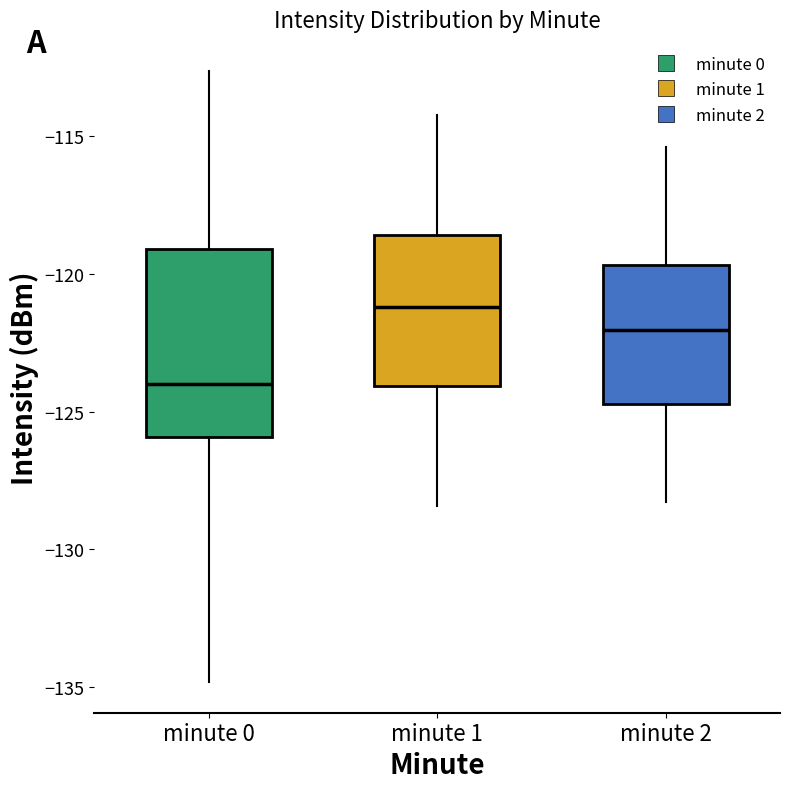

Reading left to right, transcribe this box plot: for each box, give where its median line is, the range the box spans, and where its two whiskers end, as read against the y-axis. The values are not printed on the chart, so give them approximately, as read against the axis.

minute 0: median -124.0, box -126.0 to -119.0, whiskers -135.0 to -112.5
minute 1: median -121.0, box -124.0 to -118.5, whiskers -128.5 to -114.0
minute 2: median -122.0, box -124.5 to -119.5, whiskers -128.5 to -115.5